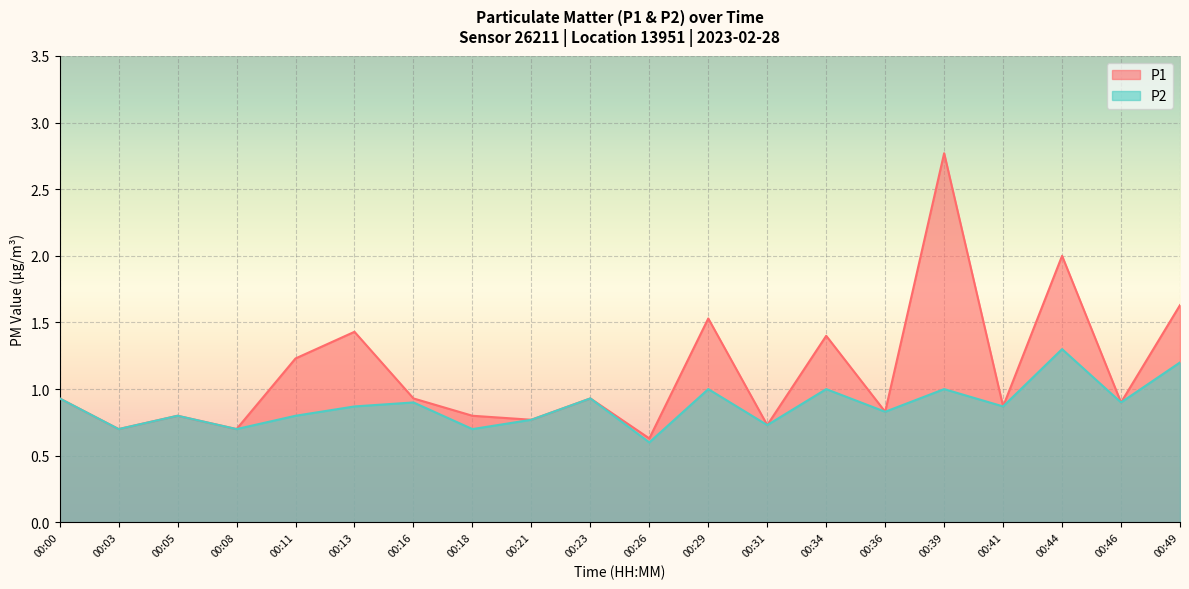

Which series has the largest total across all categories?

P1